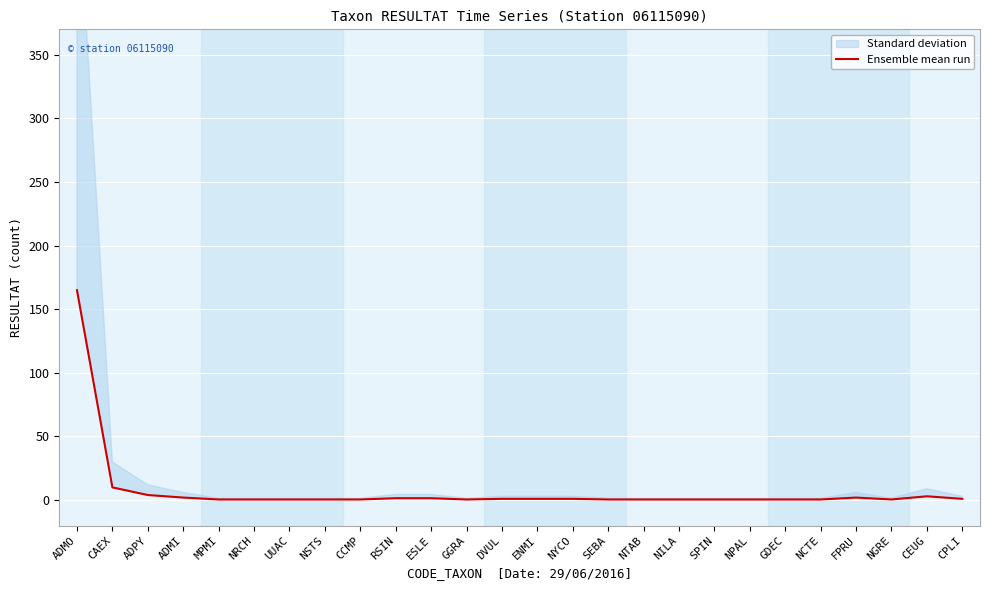

Which label corresponds to the smallest value in the chart?

MPMI